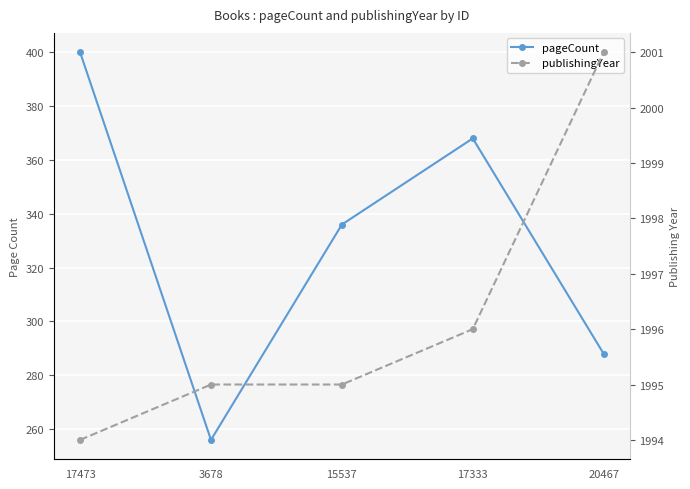

At how many categories does at least one series exceed 1160?

5